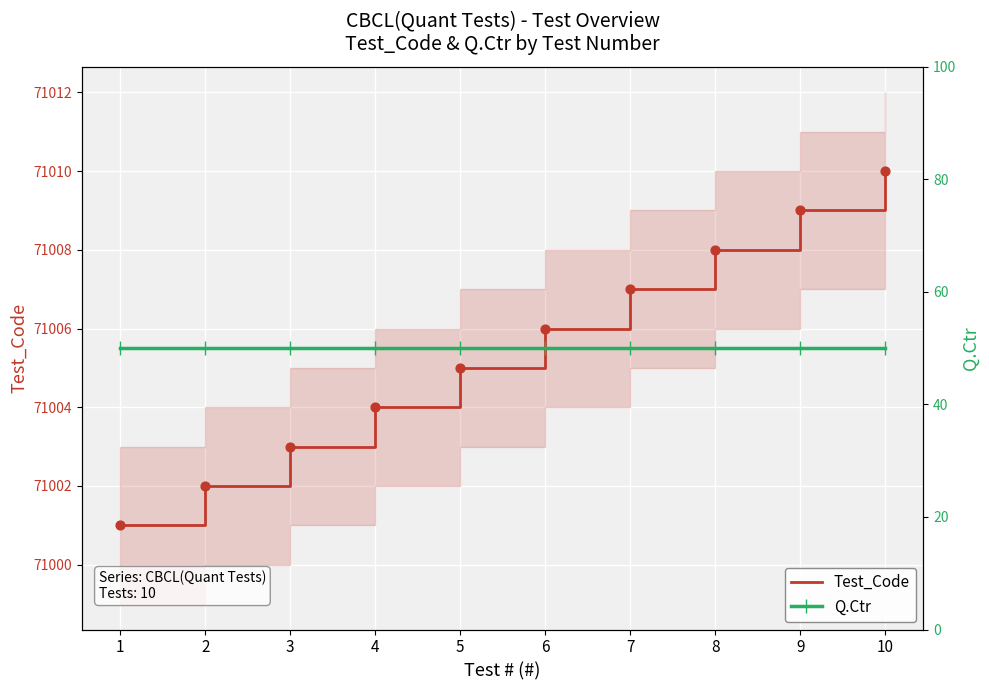

At which category is the sum across all series the highest?

10